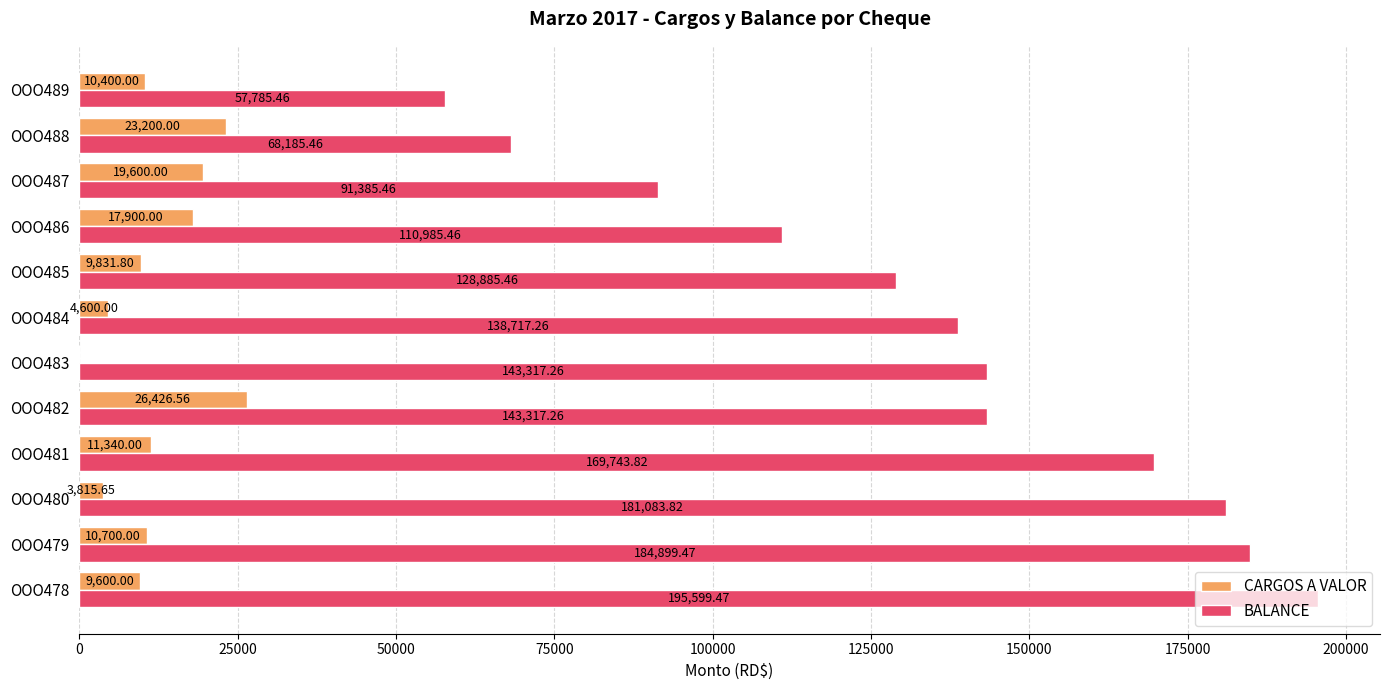

How many categories are shown in the chart?

12